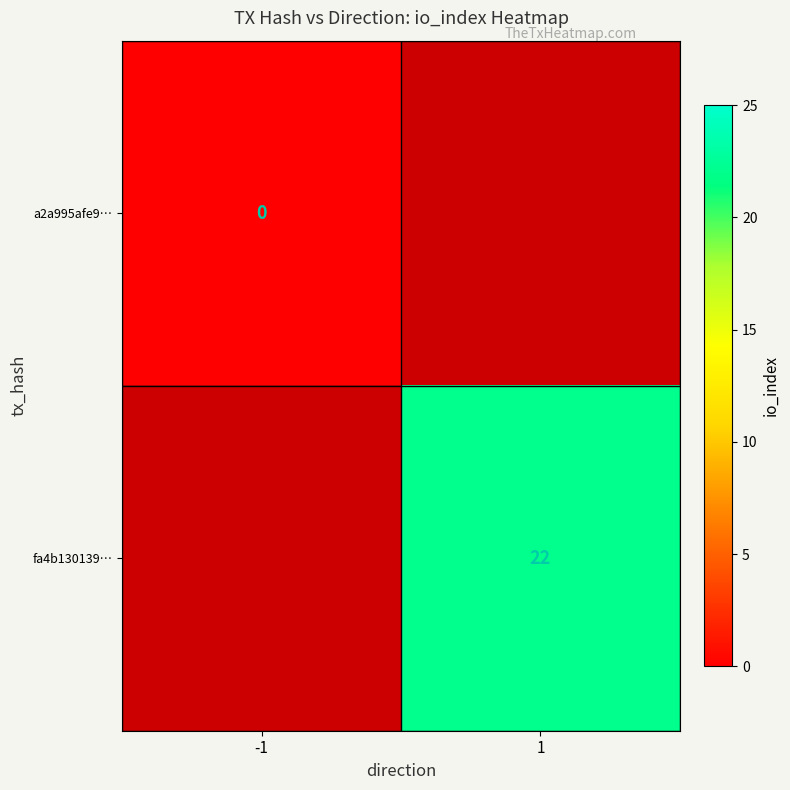

The value of fa4b130139… at 1 is 22. True or false?

True